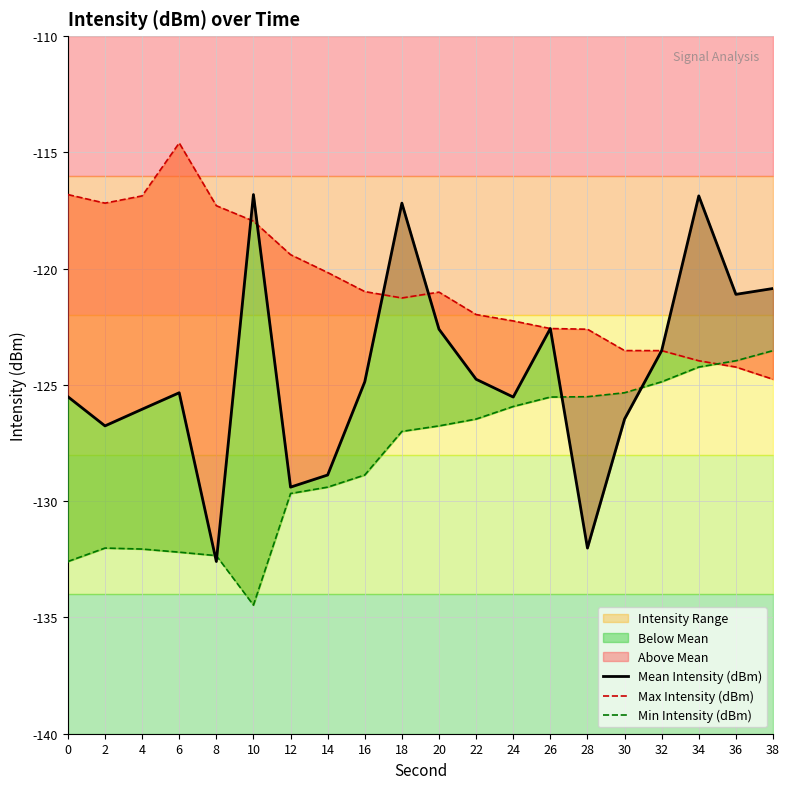

Where do Mean Intensity (dBm) and Max Intensity (dBm) first cross each other?

8 and 10